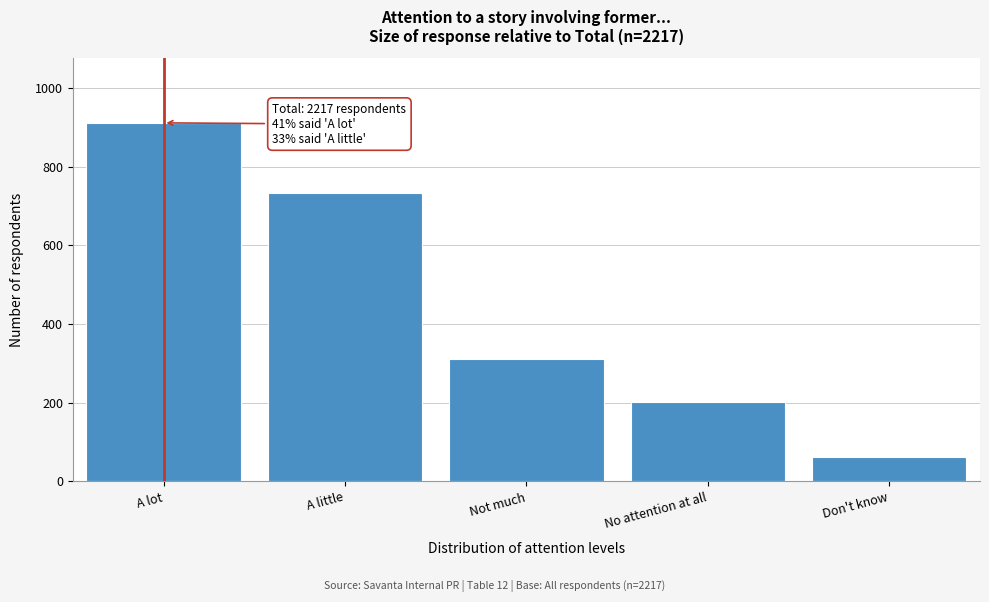

Reading left to right, list all the values displayed in this chart.

911	732	311	203	61